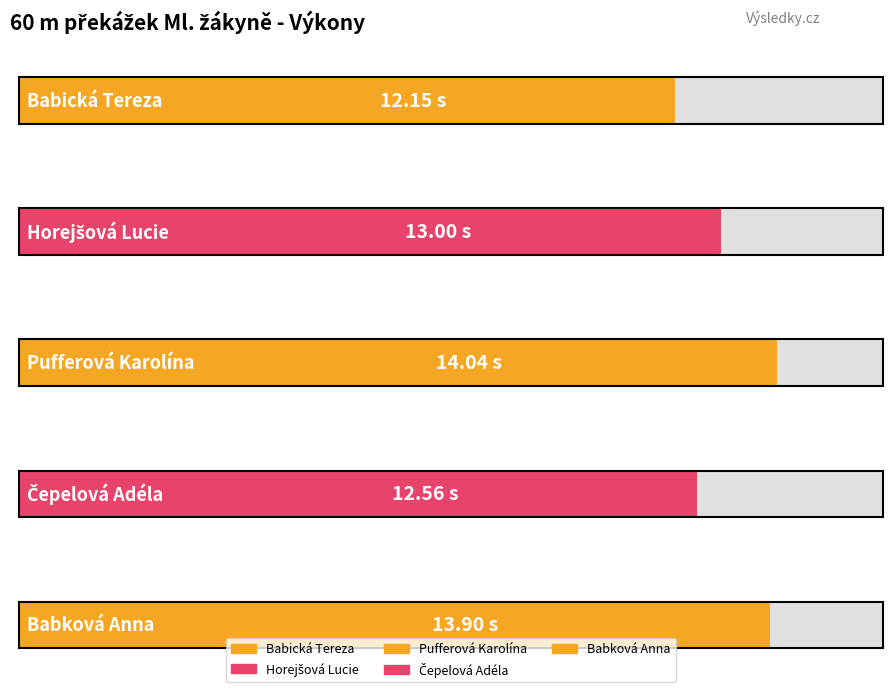

How many categories are shown in the chart?

5